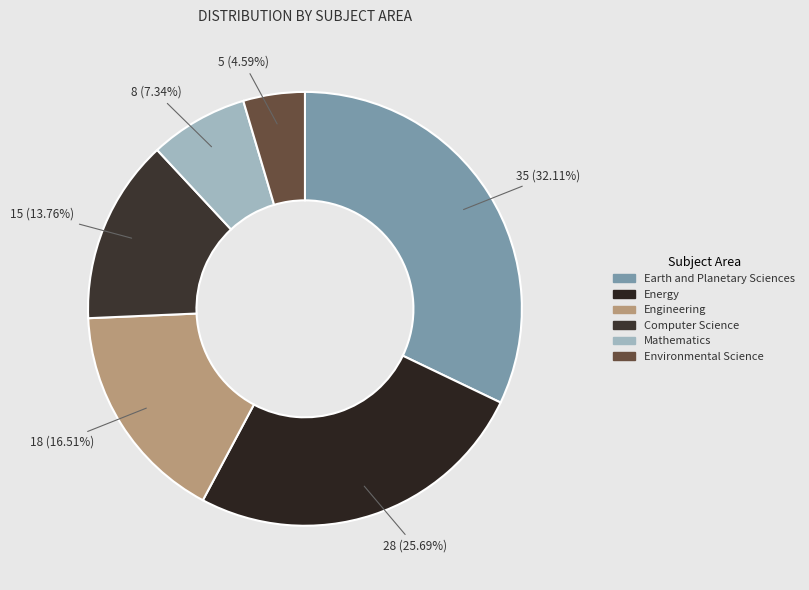

What percentage is NOT represented by Mathematics?

92.7%